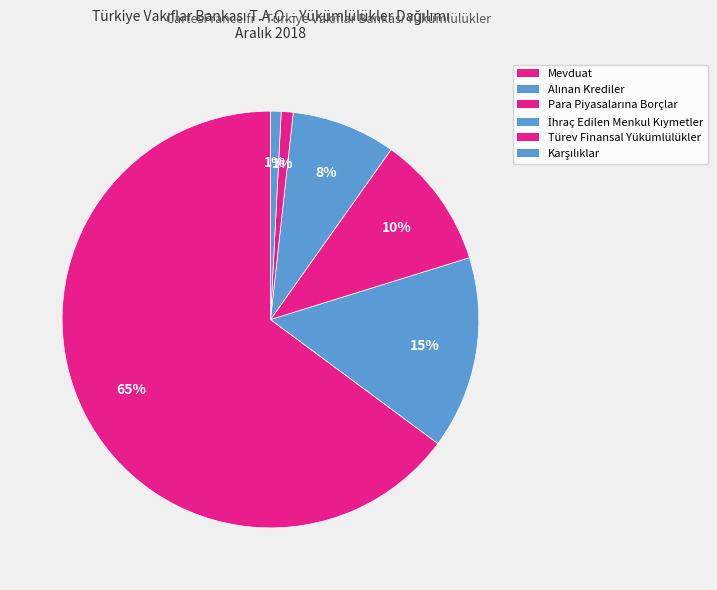

Approximately how many times larger is the value at Alınan Krediler compared to İhraç Edilen Menkul Kıymetler?

1.9